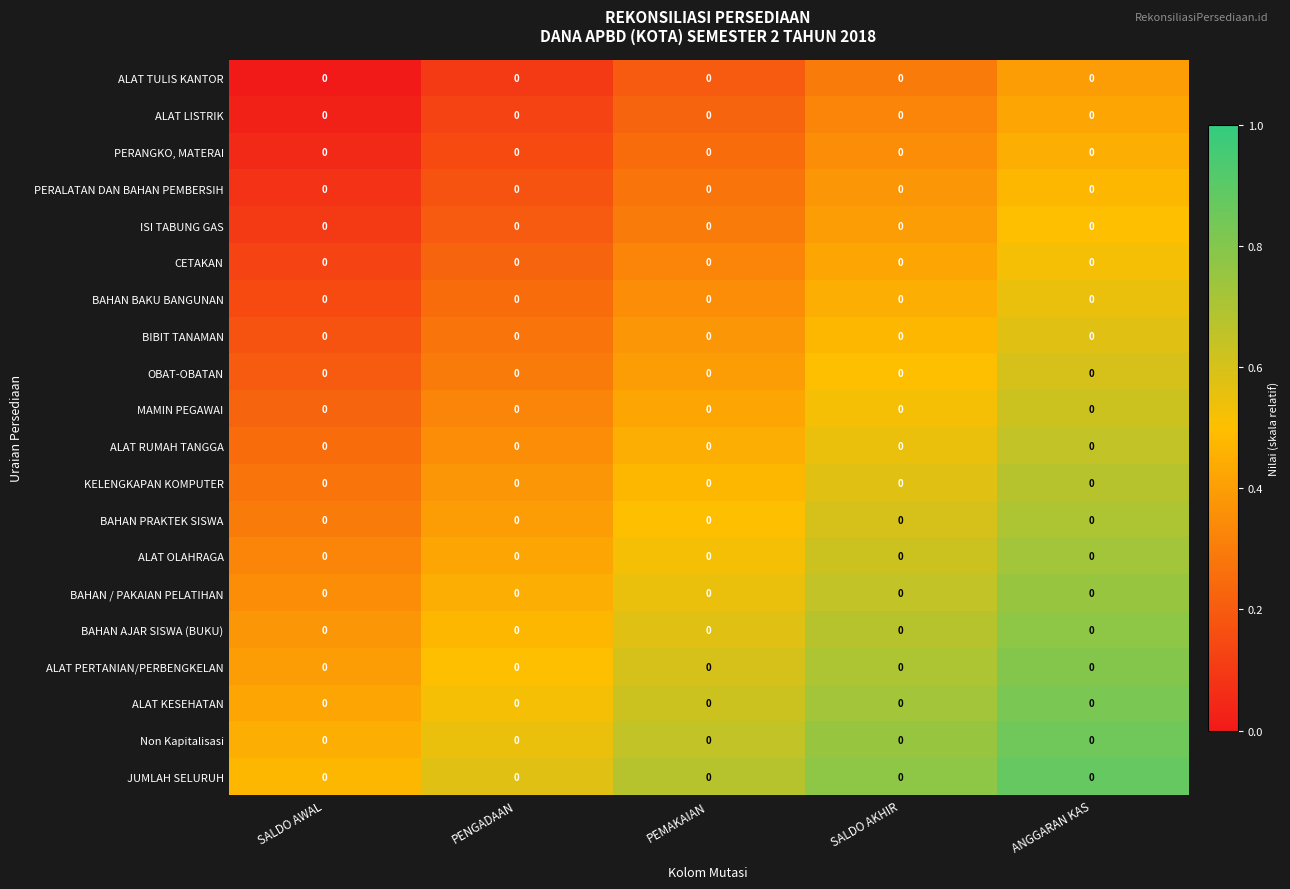

Which has a higher value, SALDO AWAL or SALDO AKHIR?

SALDO AKHIR